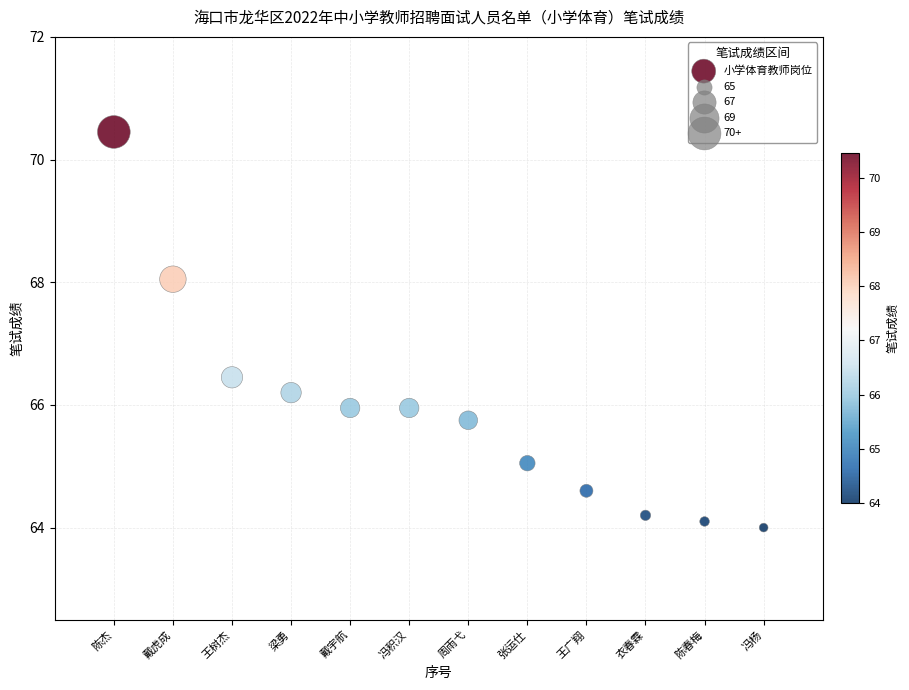

What Y value in the scatter plot is closest to 67?

66.5